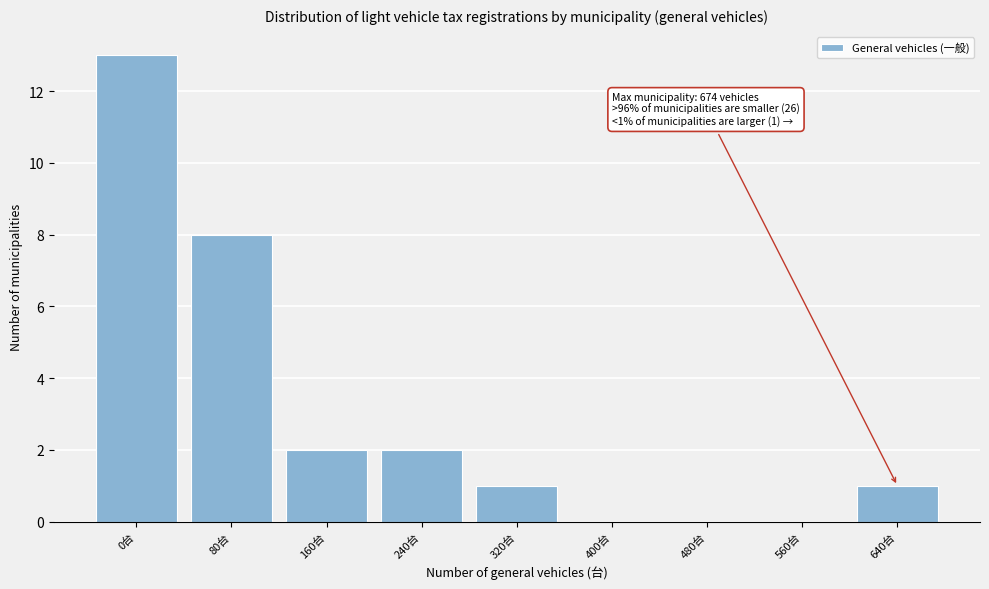

Reading left to right, extract all data points from this chart.

0台=13	80台=8	160台=2	240台=2	320台=1	400台=0	480台=0	560台=0	640台=1